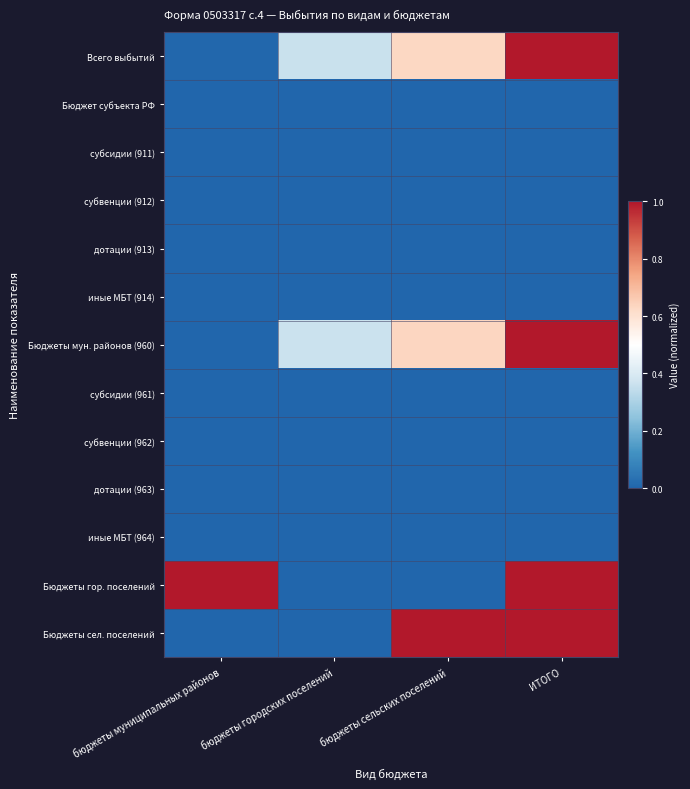

What is the difference between the highest and lowest values at бюджеты муниципальных районов?

1.0